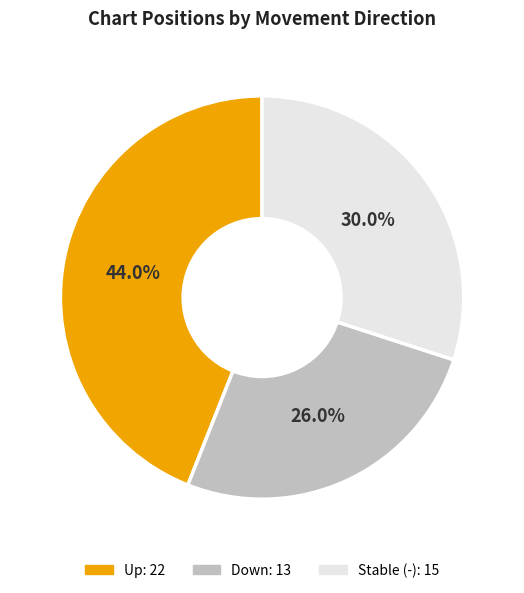

Is there any slice that represents more than half of the pie?

No